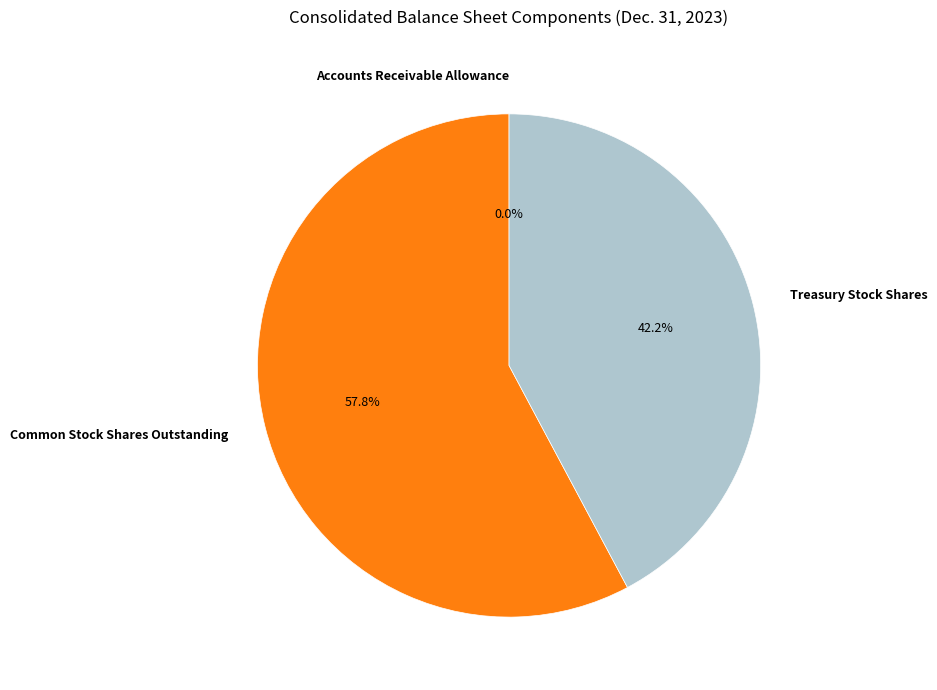

Which category has the biggest portion of the pie?

Common Stock Shares Outstanding